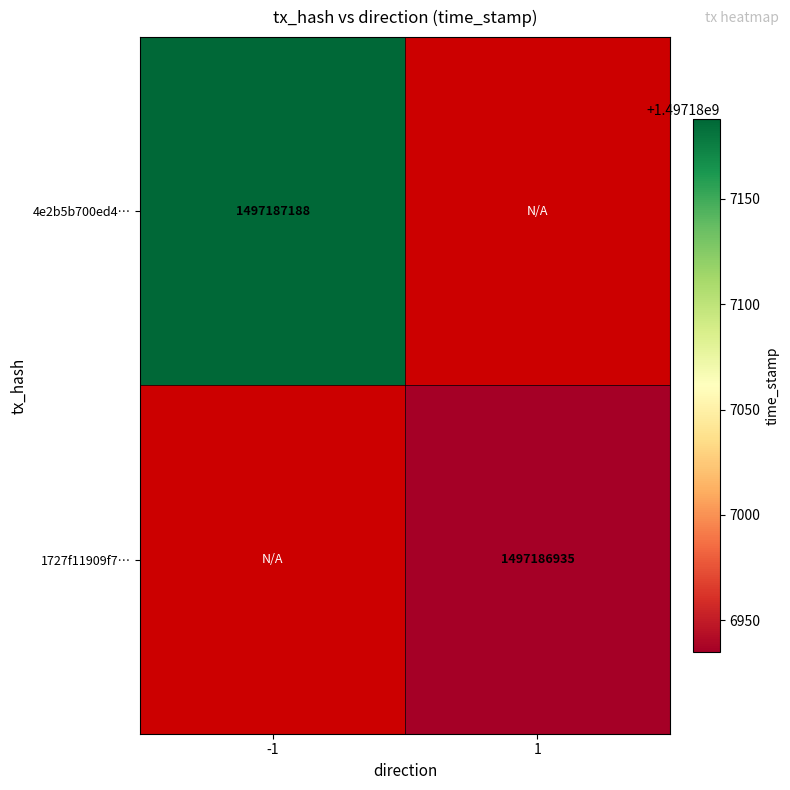

What is the sum of the 1727f11909f7b4b337675a0ab17bfdce2f574ea values at -1 and 1?

1497186935